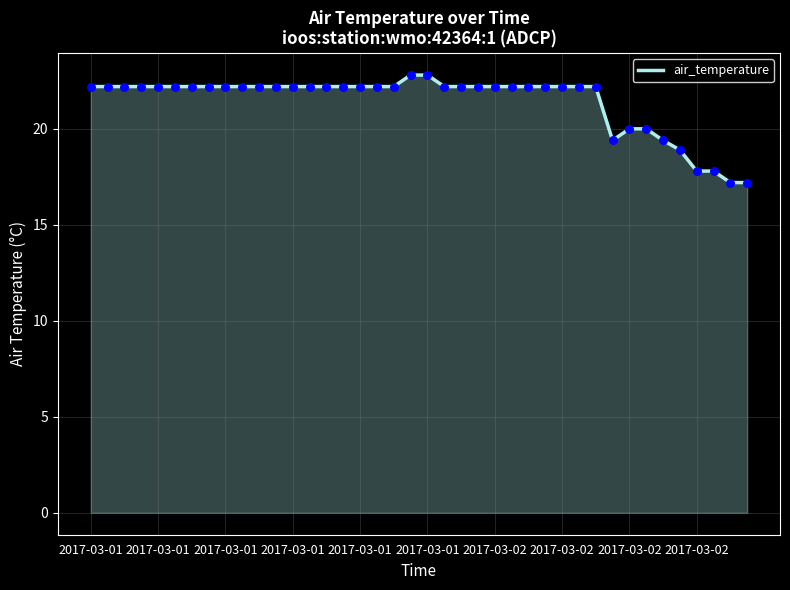

What is the difference between the maximum and minimum values?

5.6